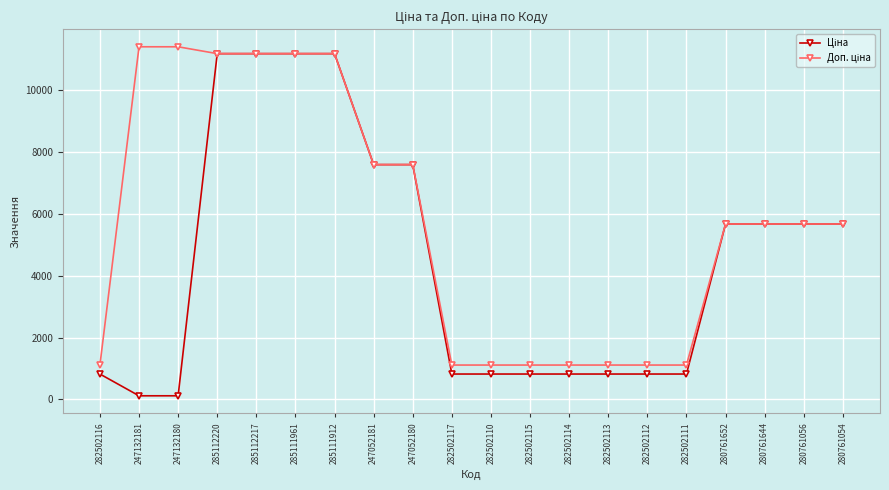

What is the total value across all series at 282502116?

1927.7